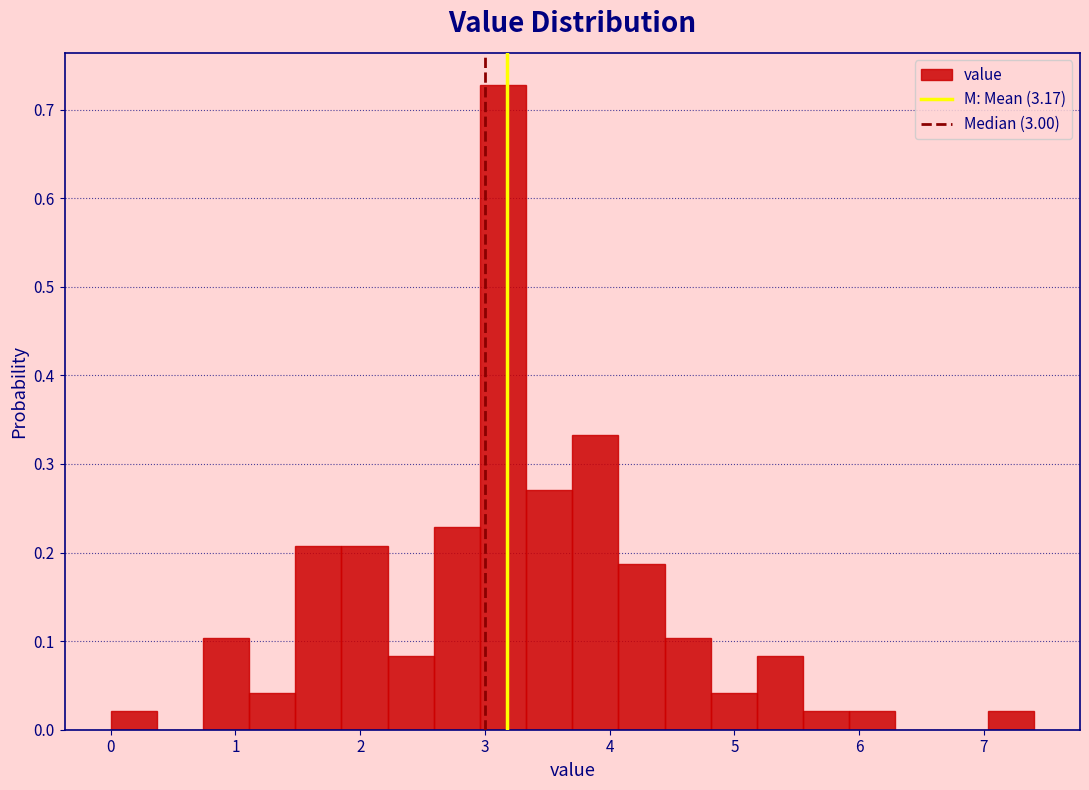

Around what value on the x-axis is the tallest bar? Give the approximate position of its centre, as read against the axis.

3.1